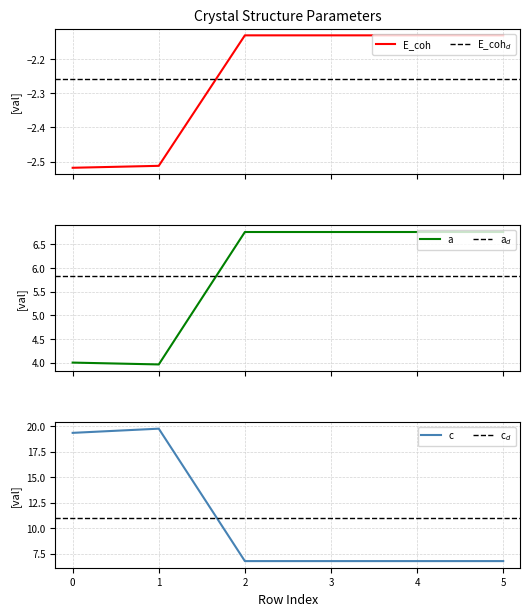

Reading right to left, extract all data points from this chart.

E_coh: -2.1	-2.1	-2.1	-2.1	-2.5	-2.5
a: 6.8	6.8	6.8	6.8	4.0	4.0
c: 6.8	6.8	6.8	6.8	19.7	19.3